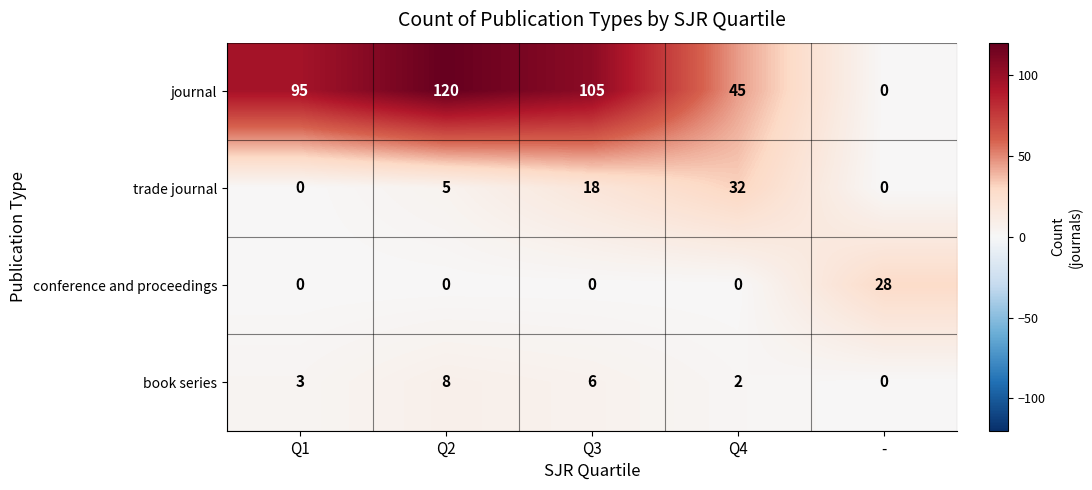

Is it true that trade journal equals 0 at Q1?

True